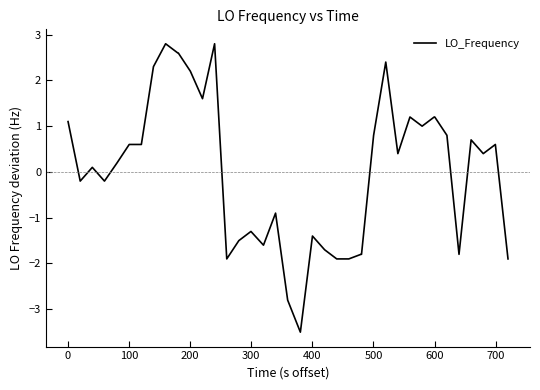

What is the maximum value shown in the chart?

2.8